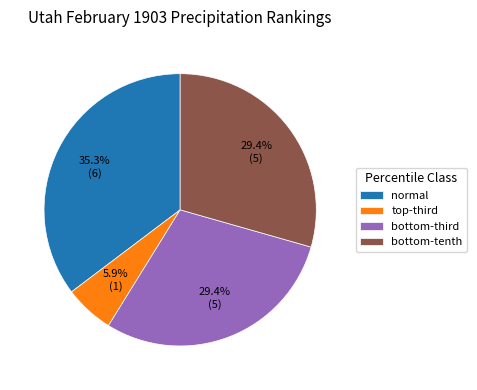

Which slice is the smallest?

top-third